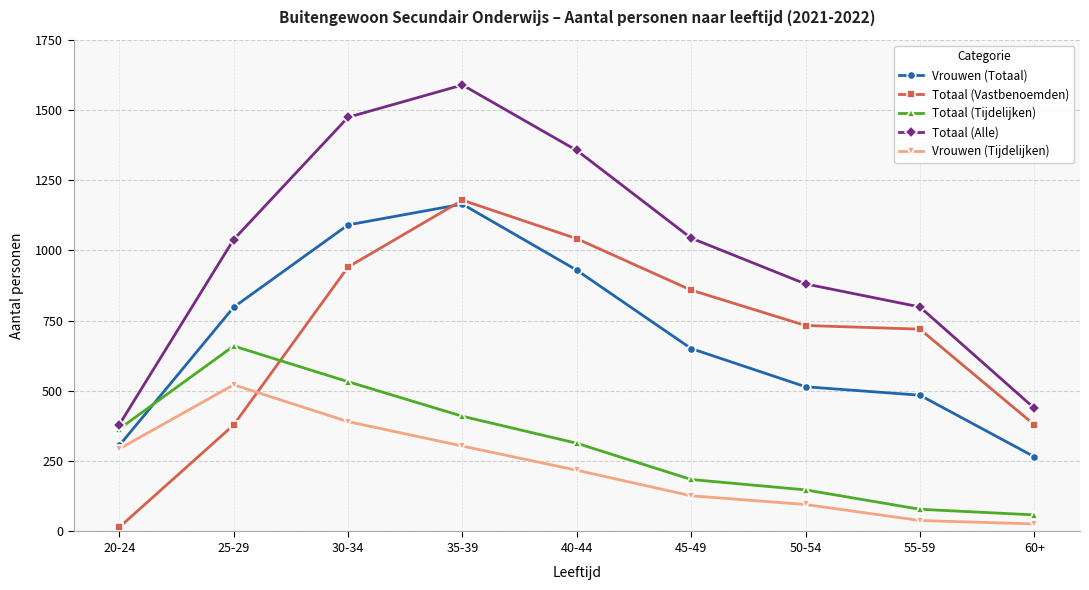

Count the number of data series in this chart.

5